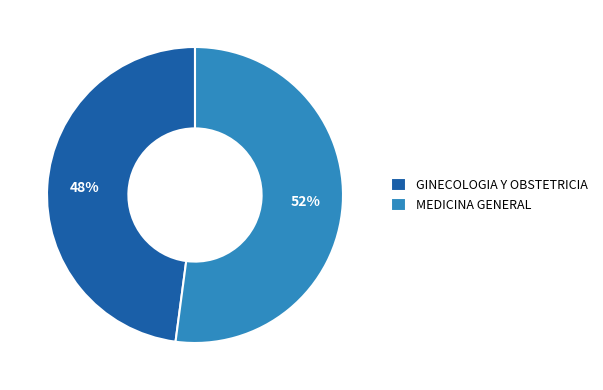

Combined, do GINECOLOGIA Y OBSTETRICIA and MEDICINA GENERAL account for over 50%?

Yes